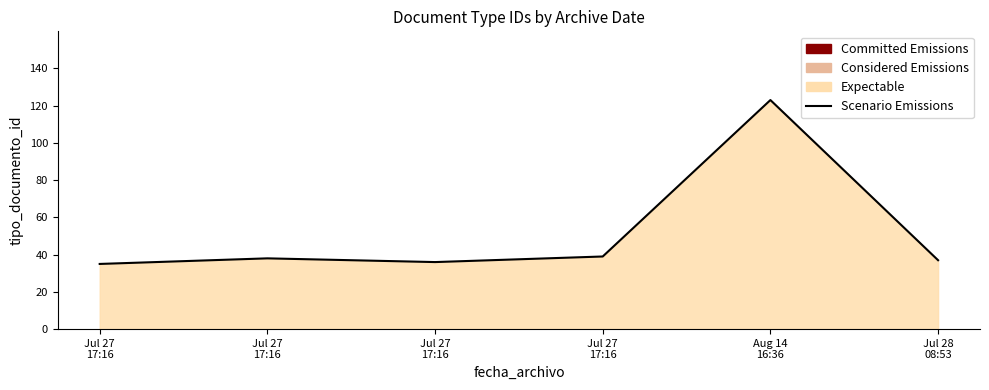

True or false: the data has more than 0 interior local peaks.

True